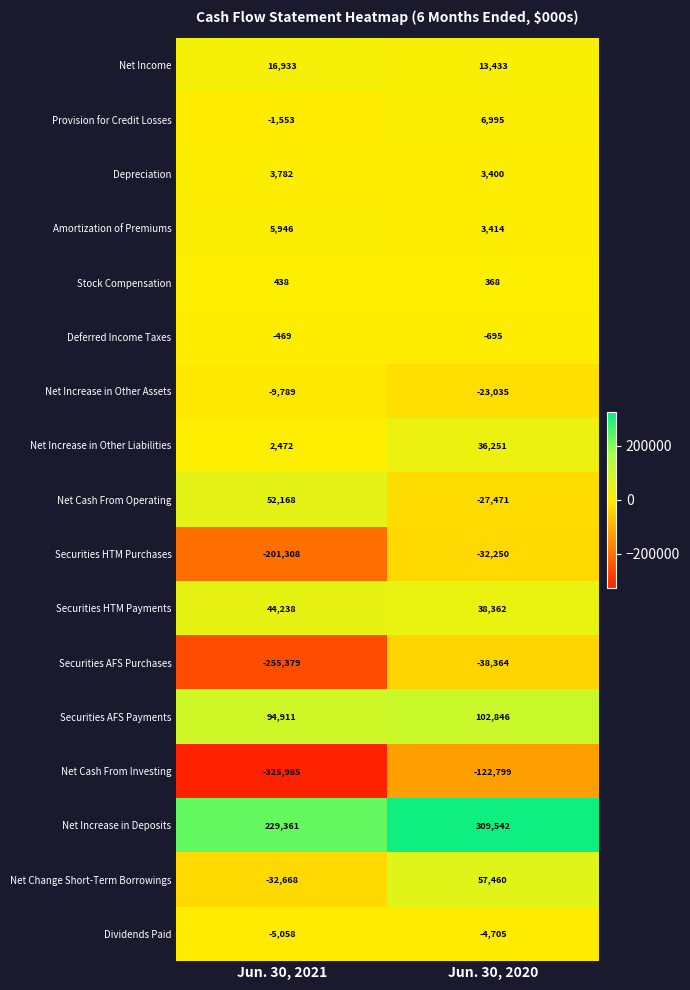

What is the difference between the maximum and minimum values in the Securities HTM Purchases series?

169058